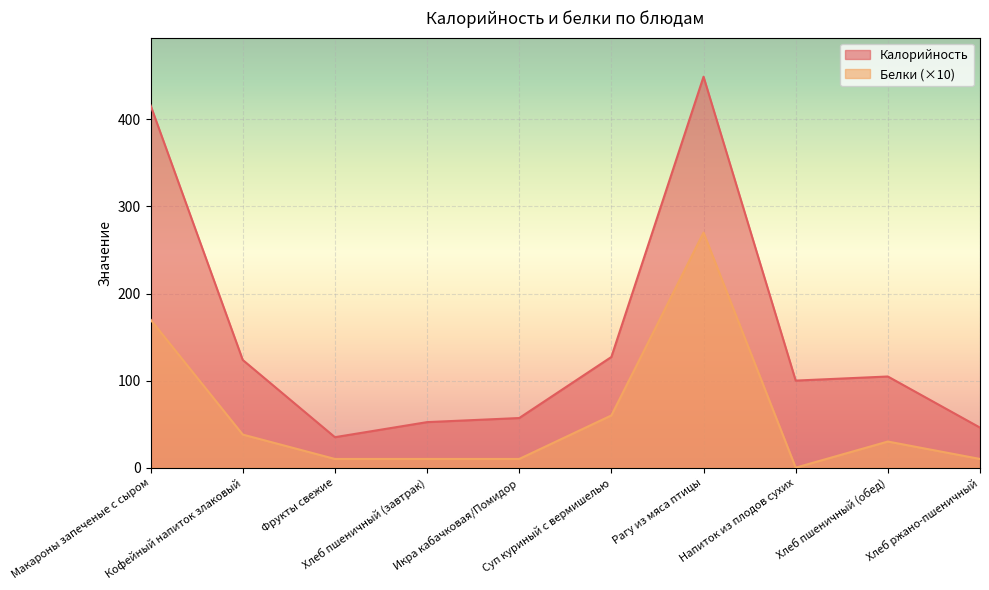

At which category does Белки reach its first local valley?

Напиток из плодов сухих